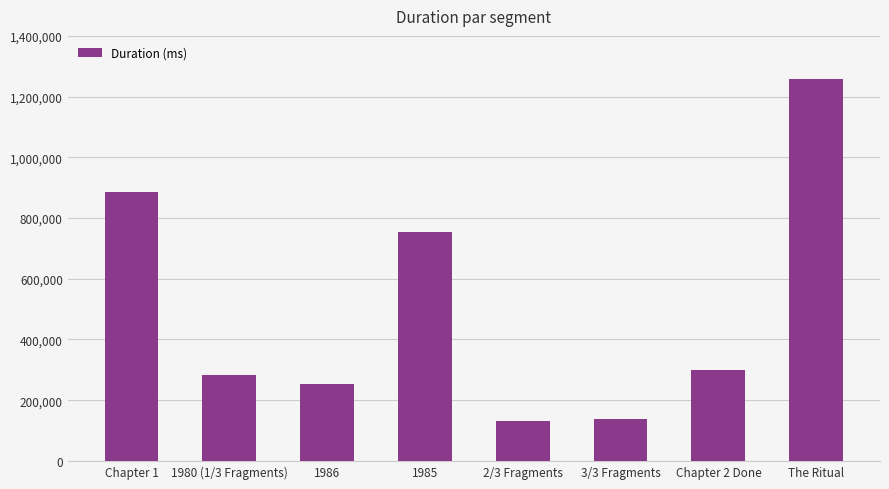

What is the value of the 6th bar from the left?

138295